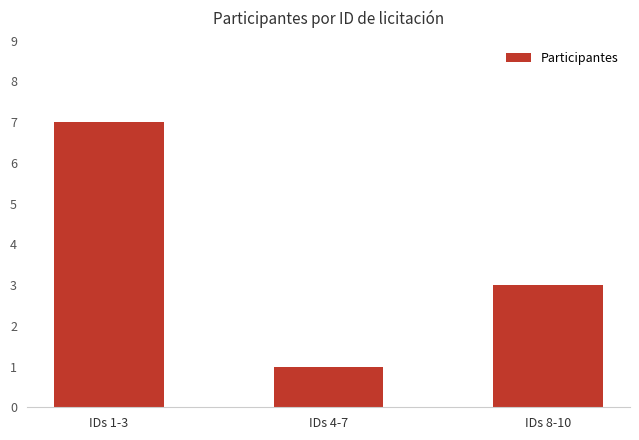

What is the sum of all values?

11